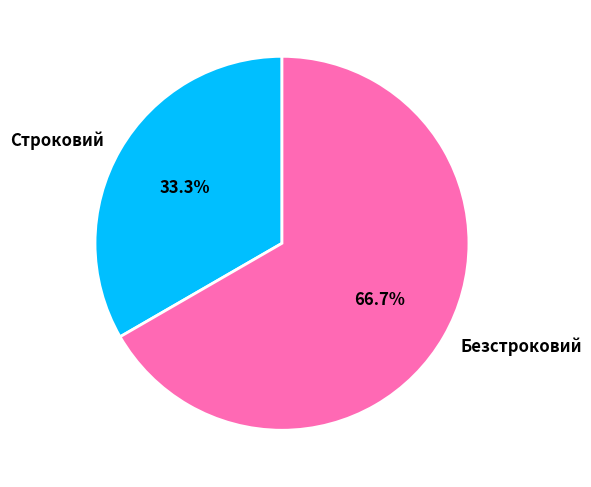

The Безстроковий slice represents 67% of the pie. True or false?

True